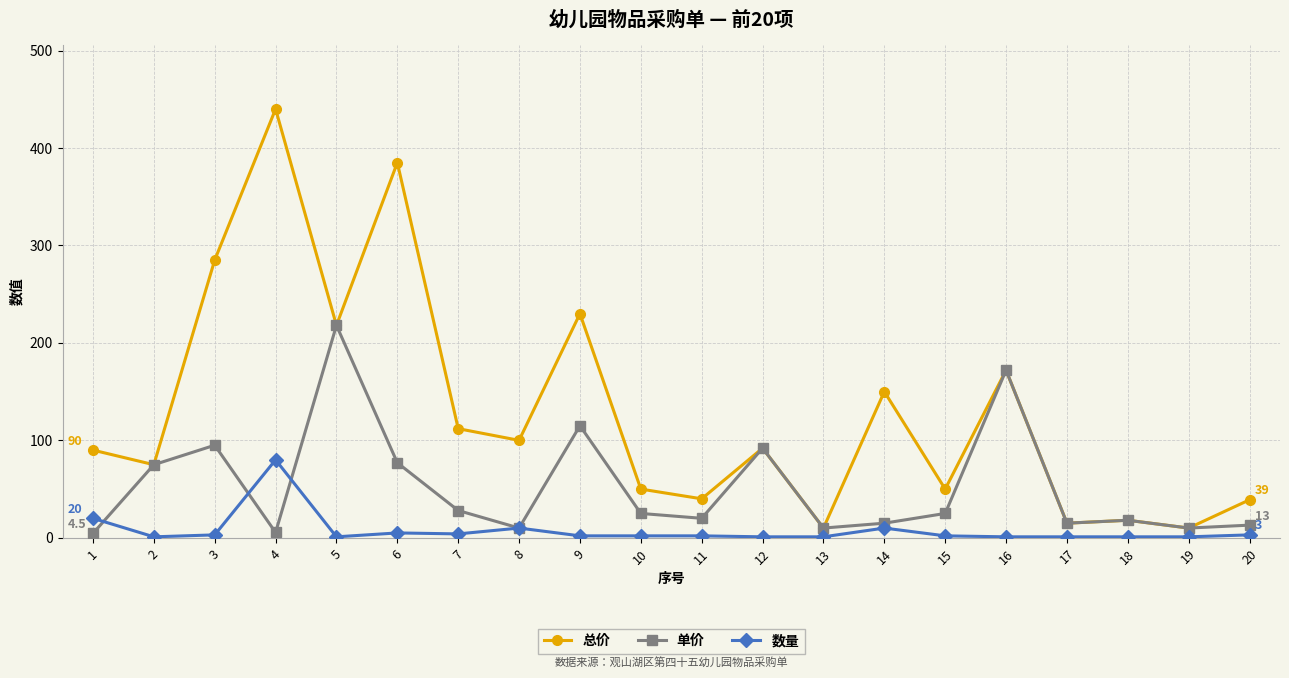

The 总价 series shows 38.4 at 12. True or false?

False